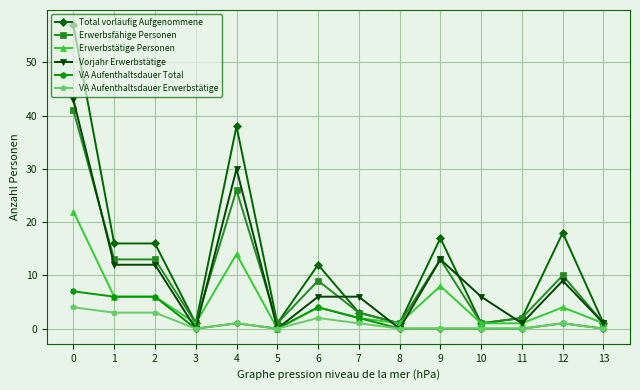

At how many categories does at least one series exceed 9?

7